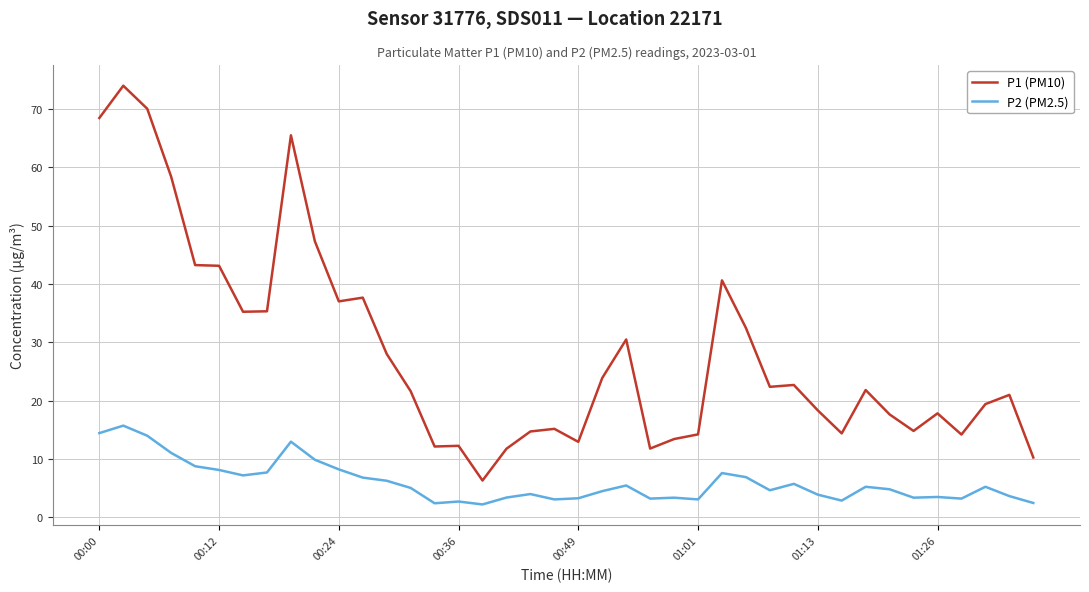

Which series has the largest total across all categories?

P1 (PM10)